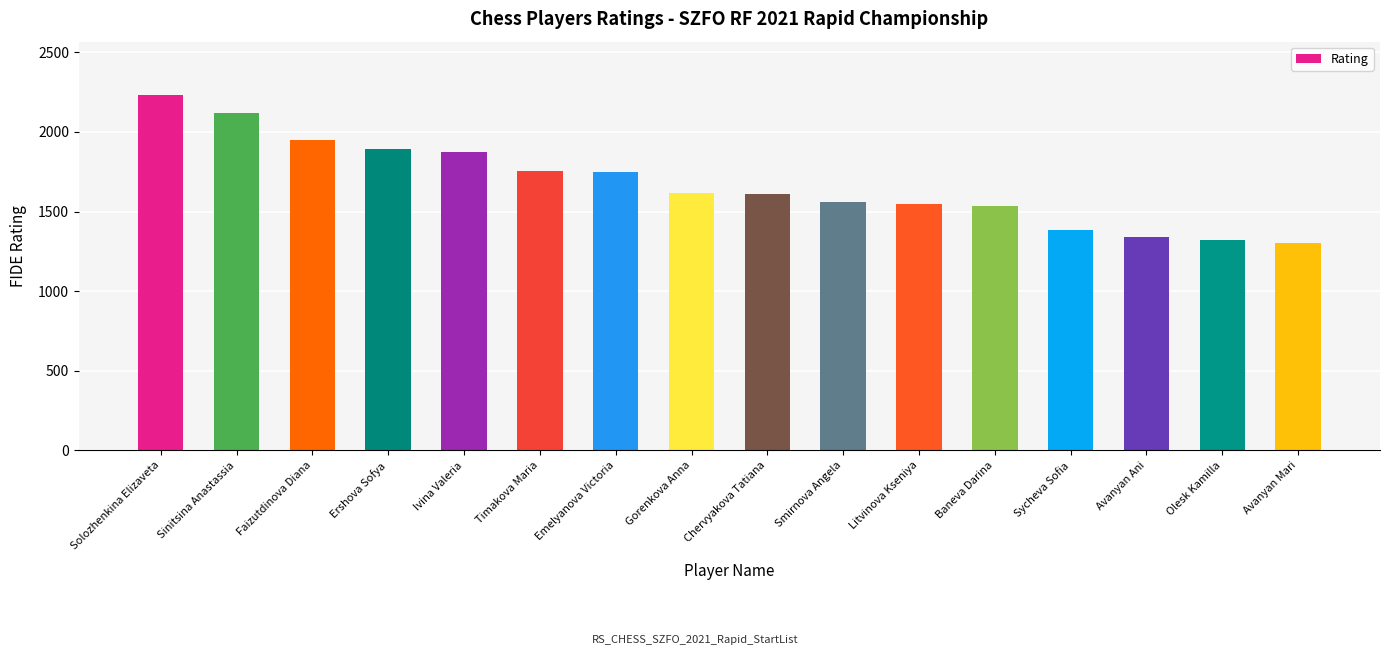

What position from the left is Olesk Kamilla?

15